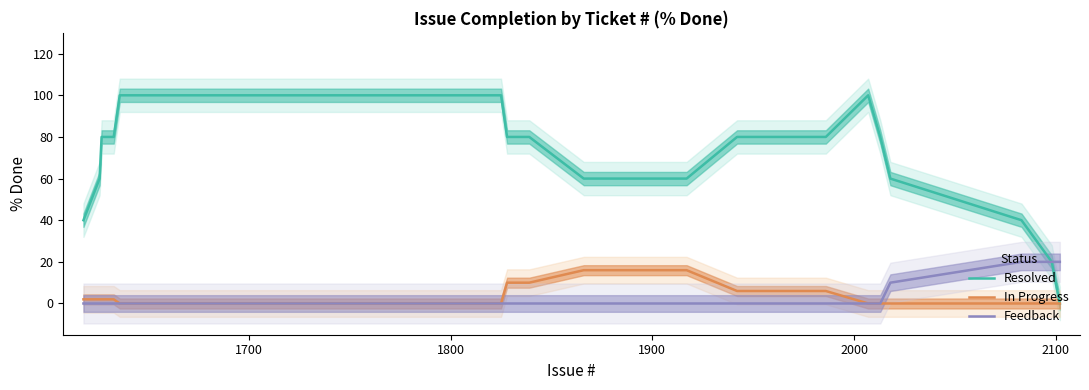

True or false: In Progress and Feedback intersect in this chart.

False